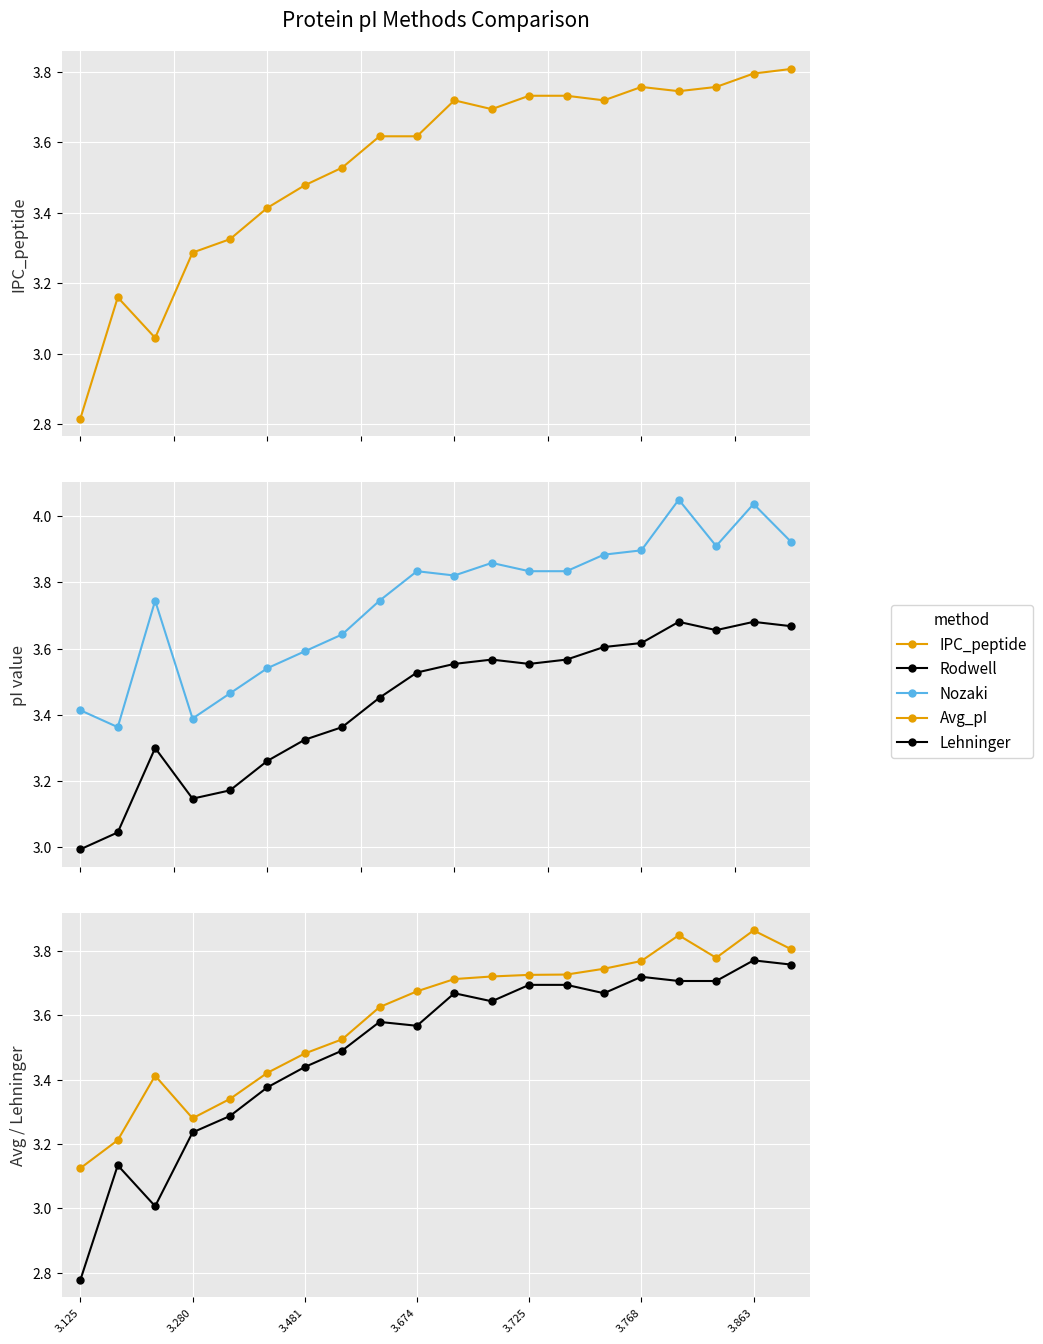

How many lines are shown in the chart?

5